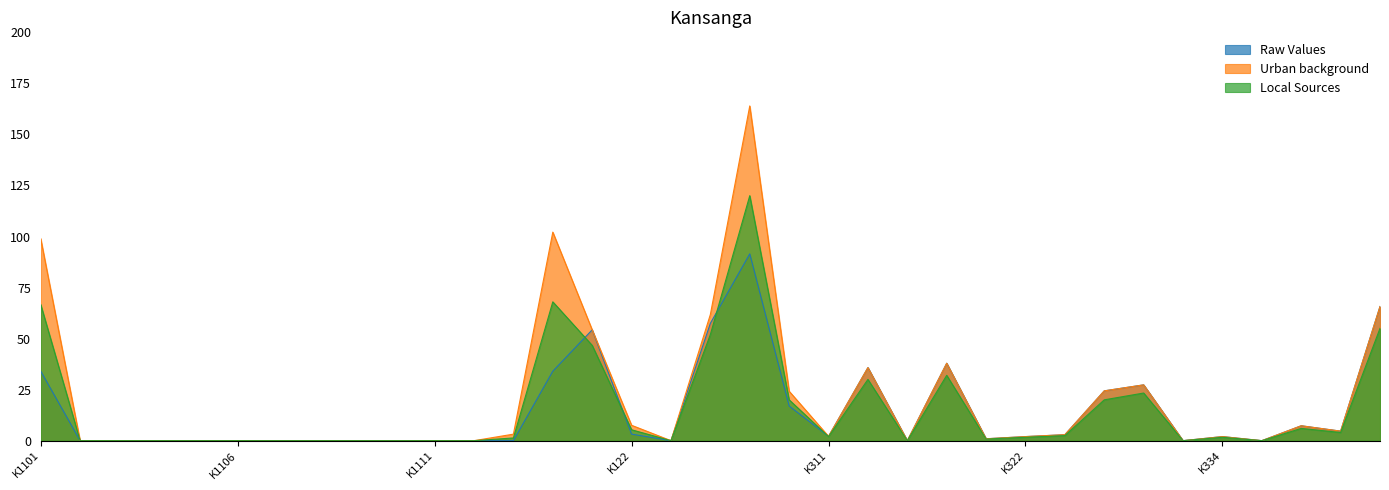

How many categories are shown in the chart?

35